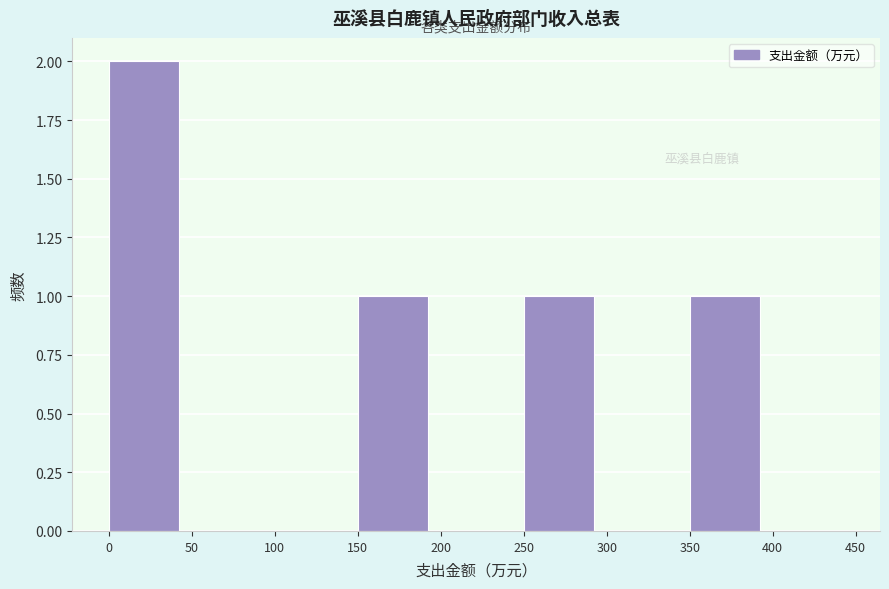

Reading left to right, list every bar in this chart as the range it spans on the x-axis followed by its height. The values are not printed on the chart, so give them approximately, as read against the axis.

0 to 50: 2
50 to 100: 0
100 to 150: 0
150 to 200: 1
200 to 250: 0
250 to 300: 1
300 to 350: 0
350 to 400: 1
400 to 450: 0